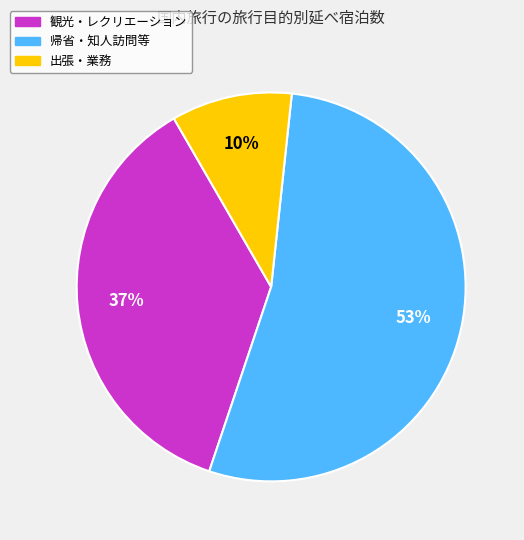

Do 観光・レクリエーション and 帰省・知人訪問等 together represent more than half of the pie?

Yes